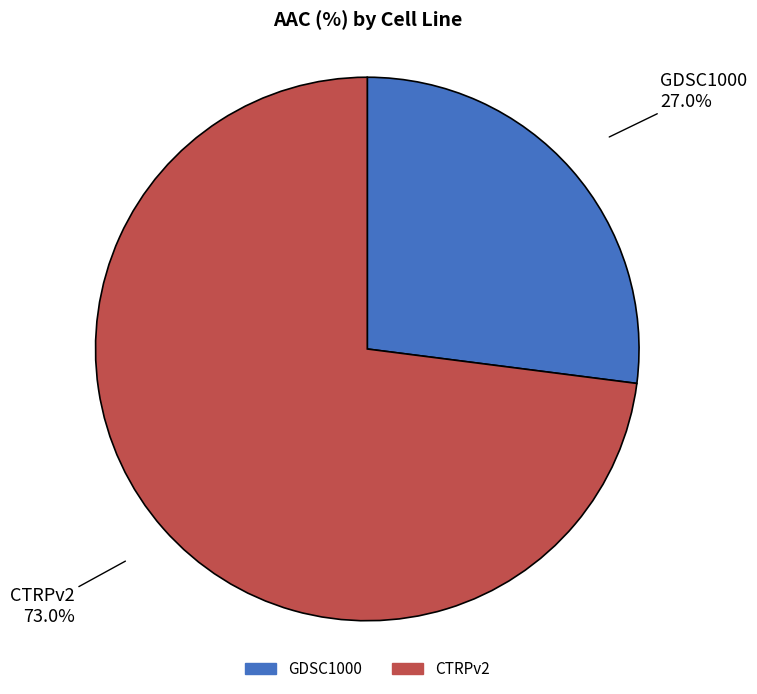

To the nearest percent, what percentage of the pie is CTRPv2?

73%